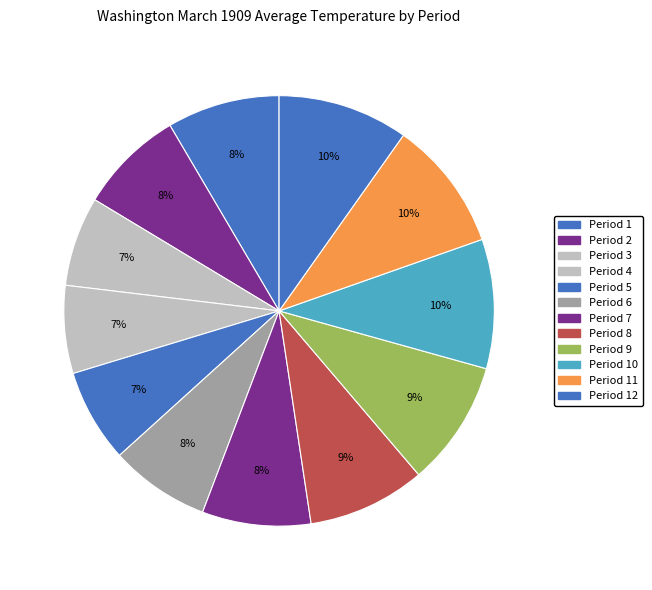

Which slice is the largest?

Period 11